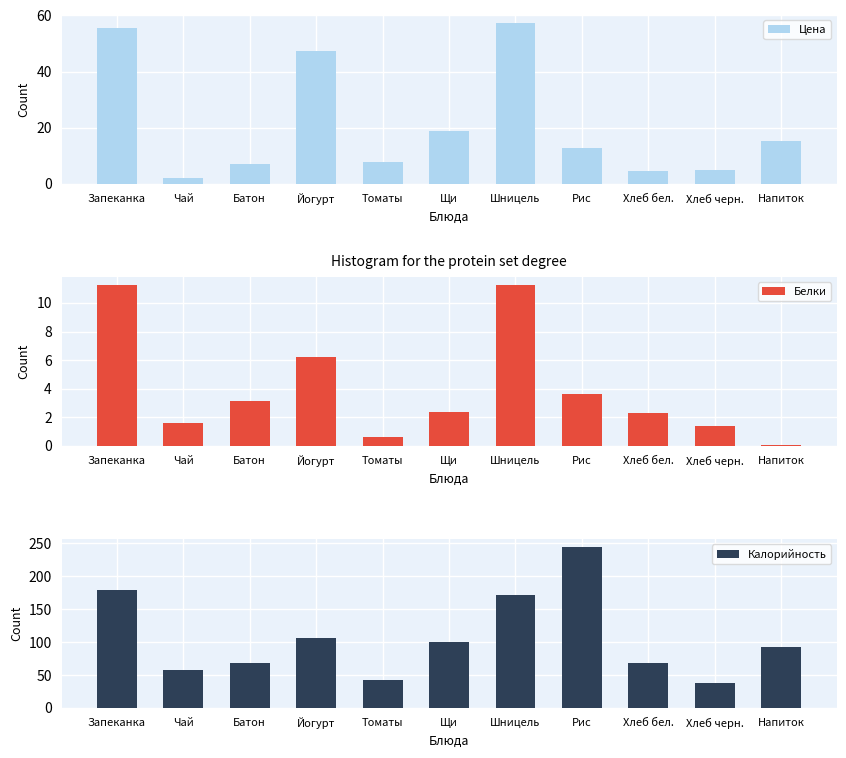

Rank the series at Напиток from highest to lowest value.

Калорийность, Цена, Белки